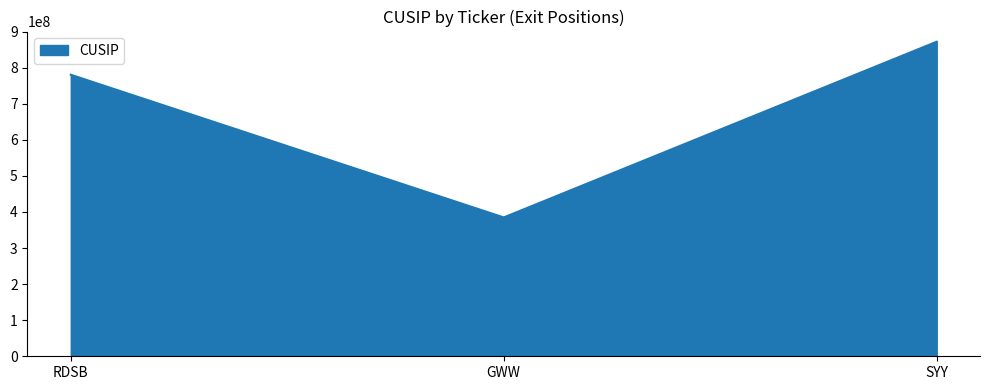

What is the smallest value displayed?

384802104